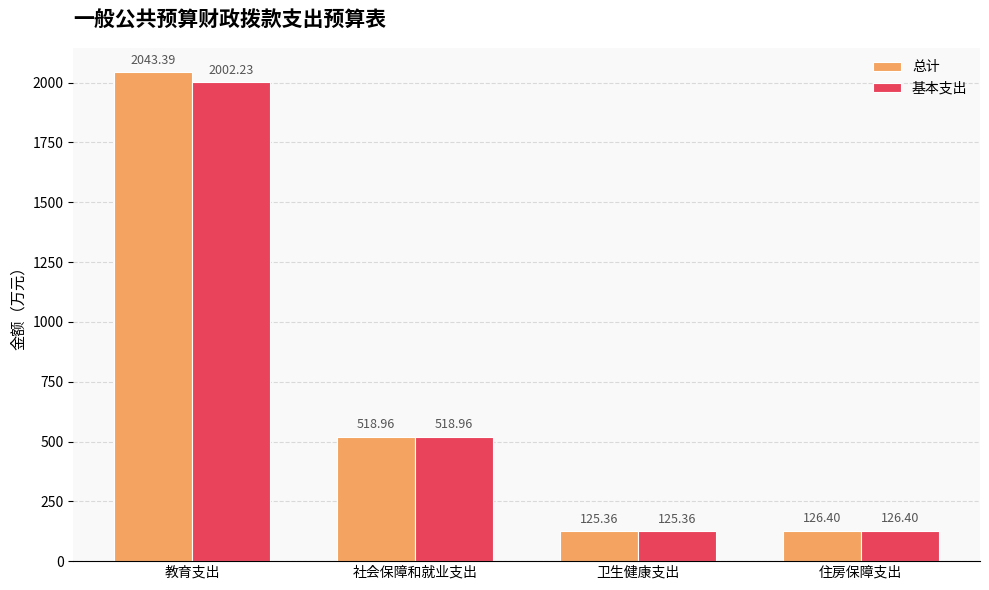

How many groups of bars are there?

4